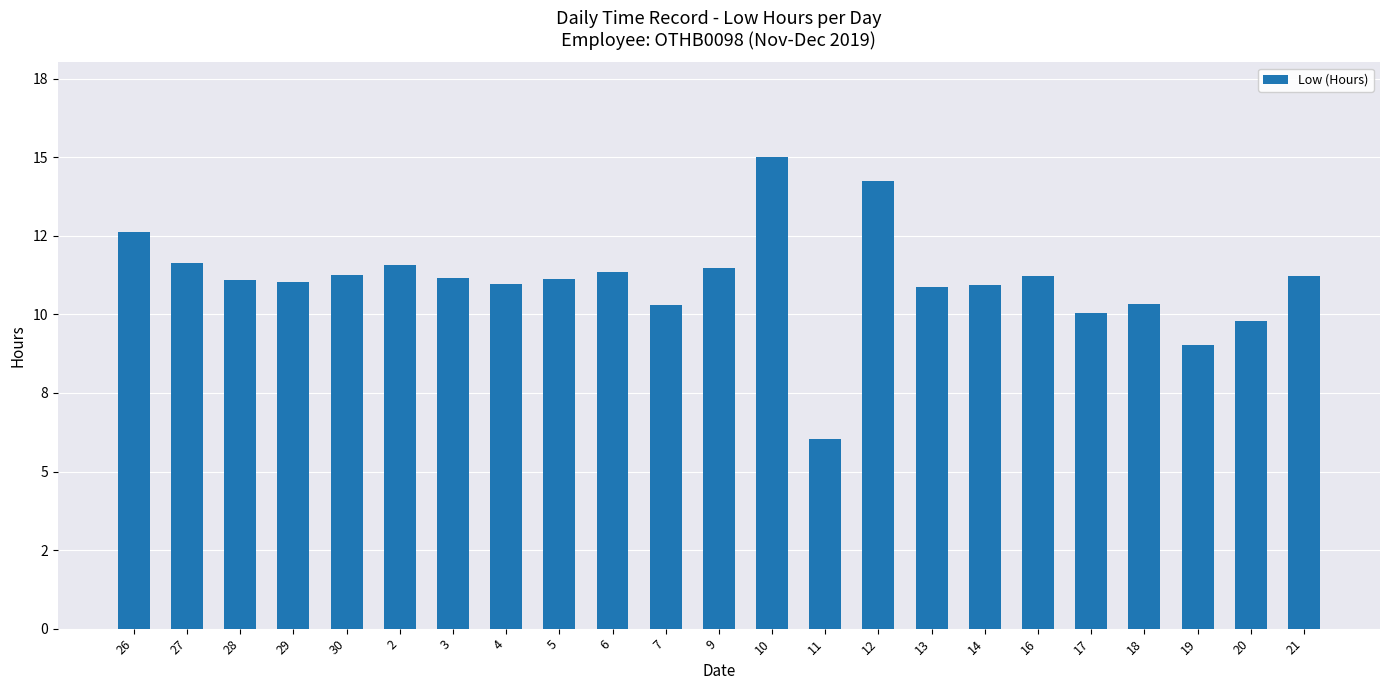

Are the bars horizontal?

No